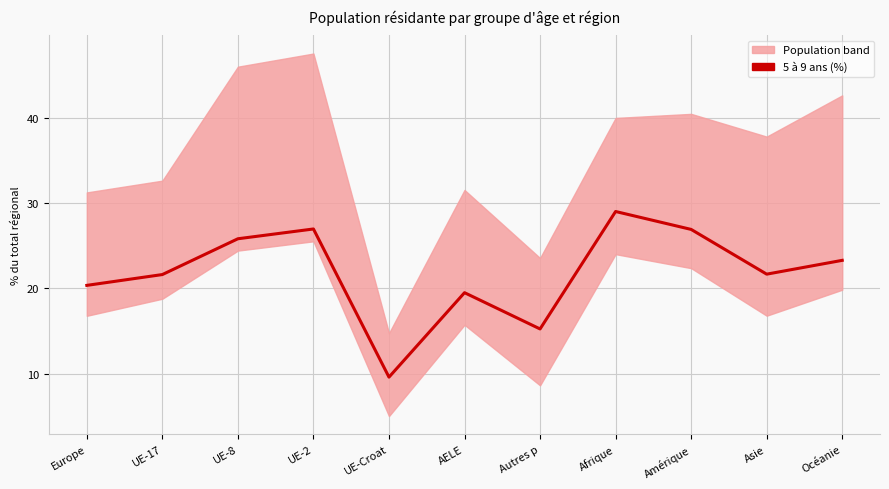

Reading left to right, extract all data points from this chart.

20.3	21.6	25.8	27.0	9.6	19.5	15.2	29.0	26.9	21.7	23.3